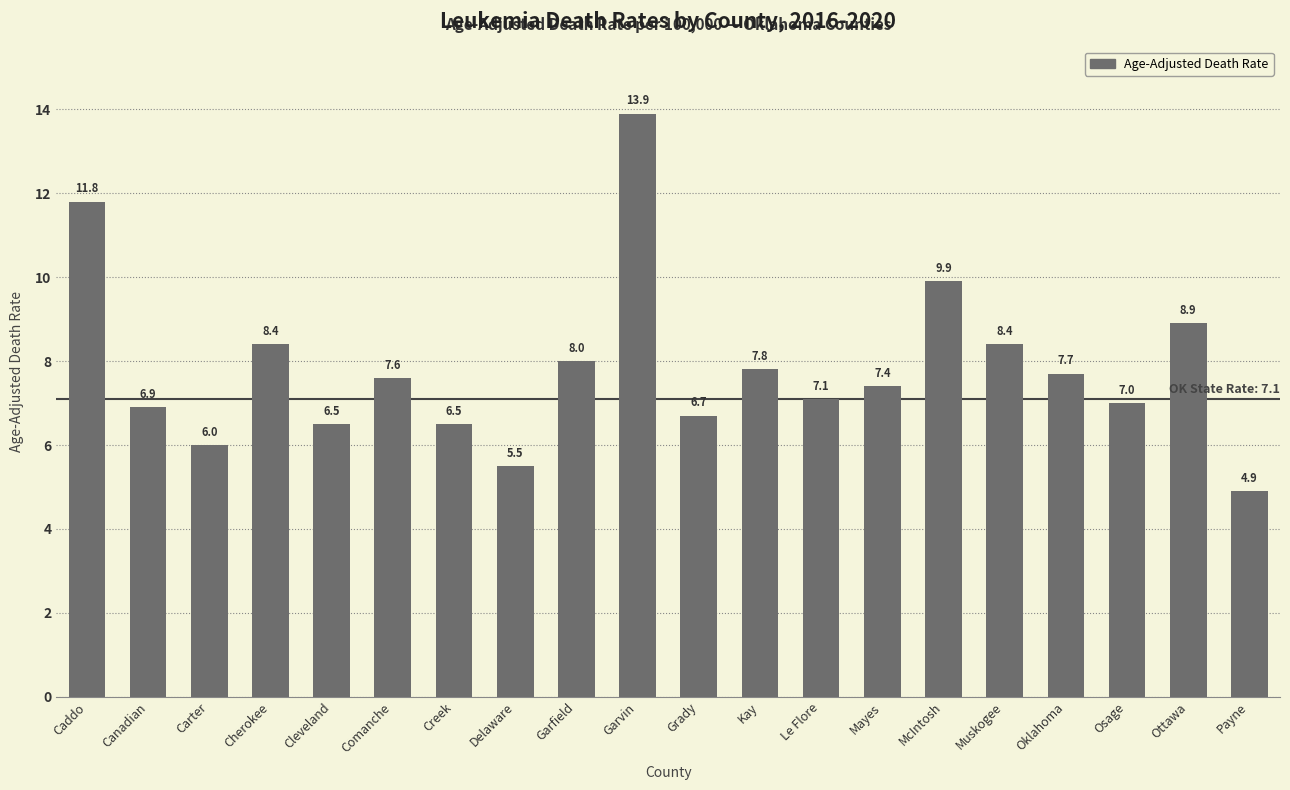

What is the value of the 8th bar from the left?

5.5